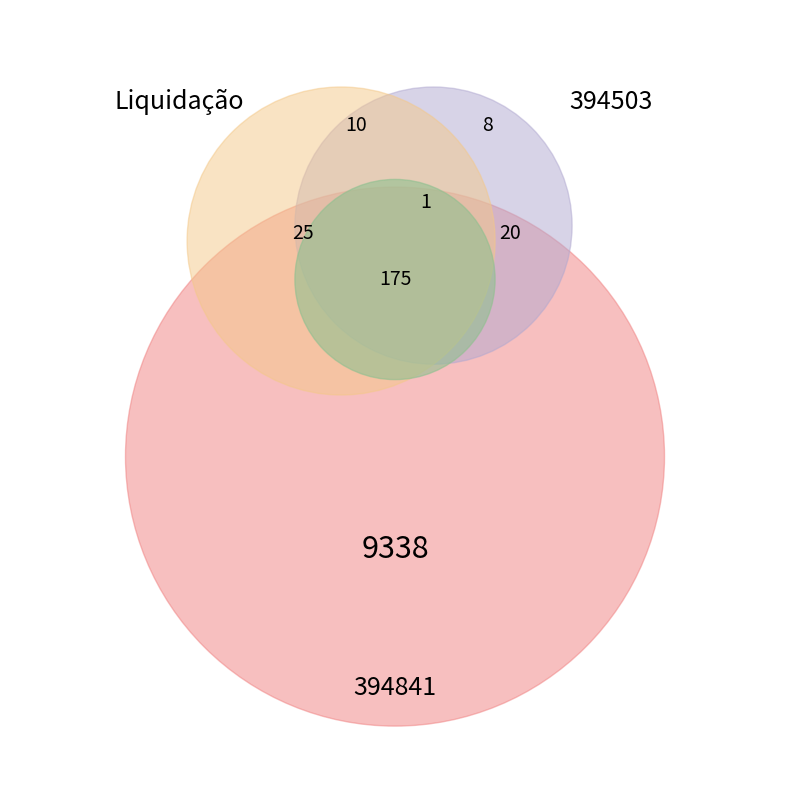

Does 394503 account for over 50% of the chart?

No